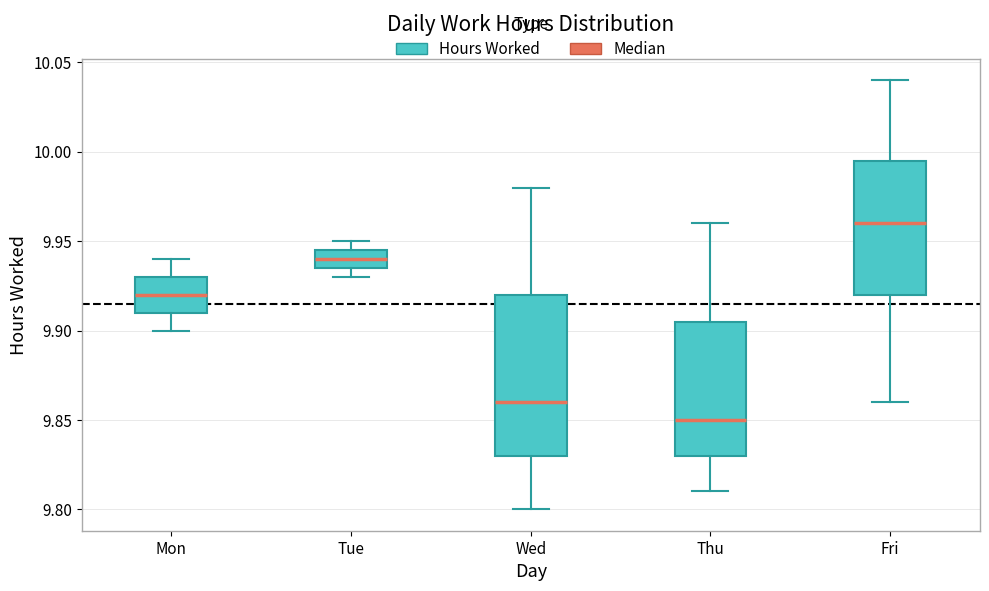

Where does the upper whisker of the box for Mon end on the y-axis? The values are not printed on the chart, so give them approximately, as read against the axis.

9.940